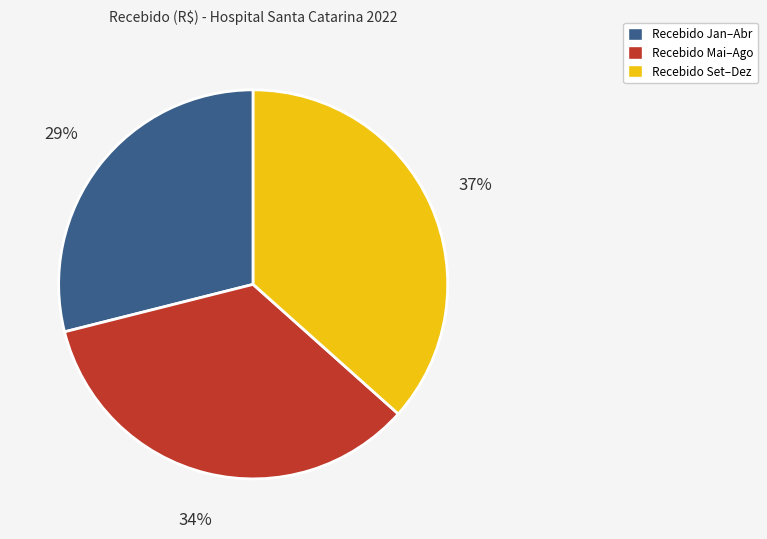

What is the ratio of the value at Recebido Mai–Ago to the value at Recebido Set–Dez?

0.9